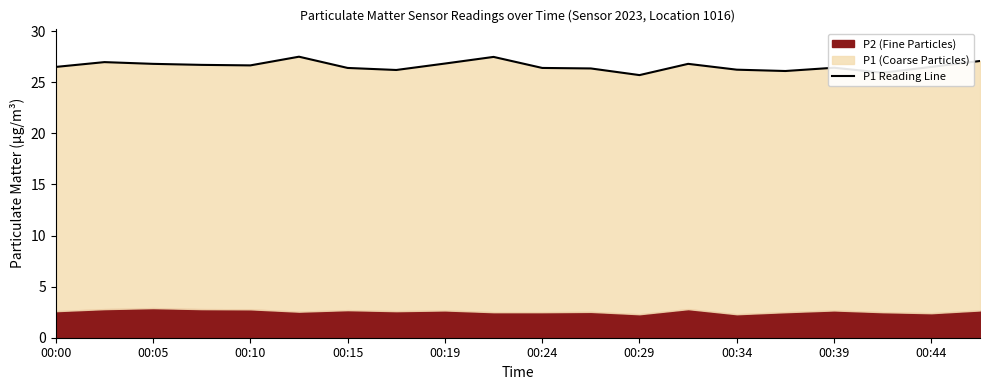

Is it true that the value at 15 is 38.9?

False